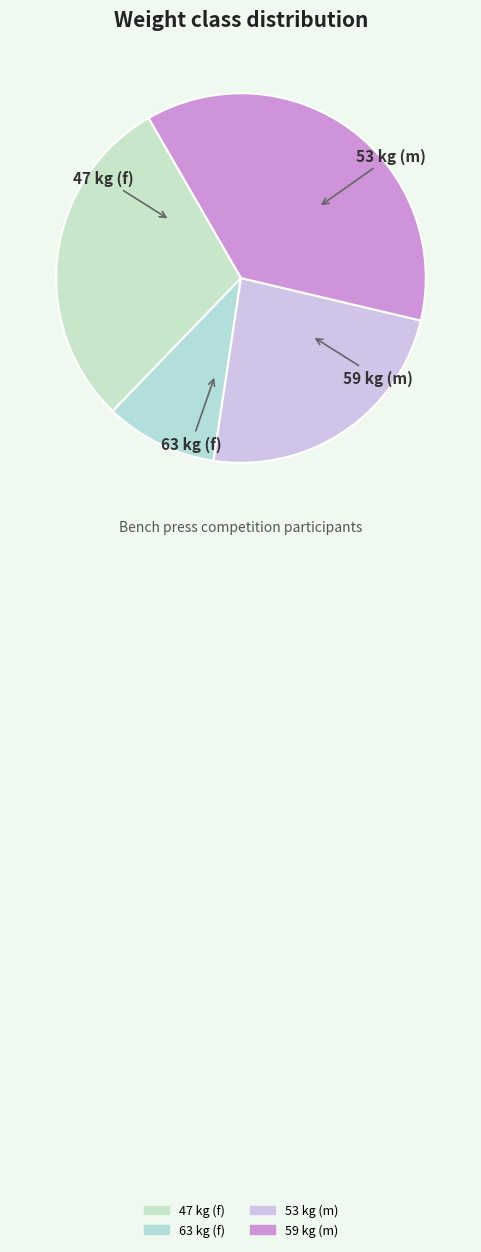

How many segments does this pie chart have?

4